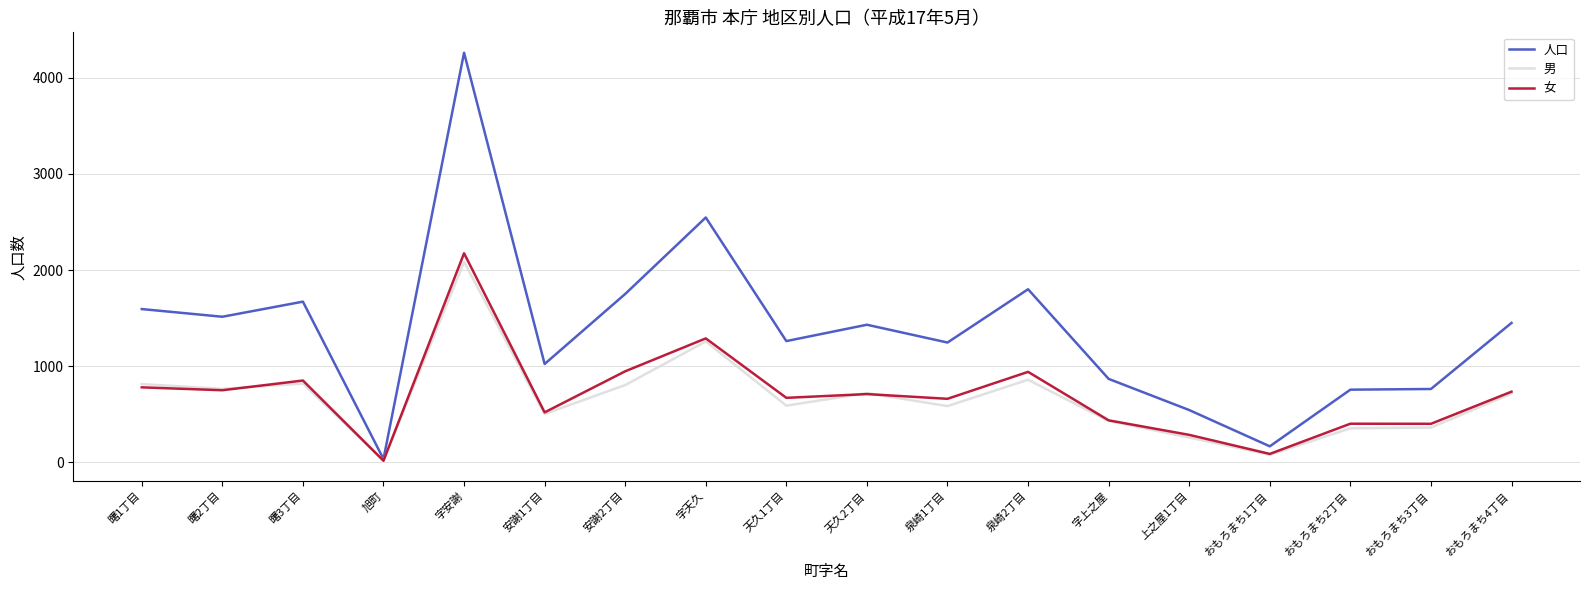

Which series has the largest range (max minus min)?

人口